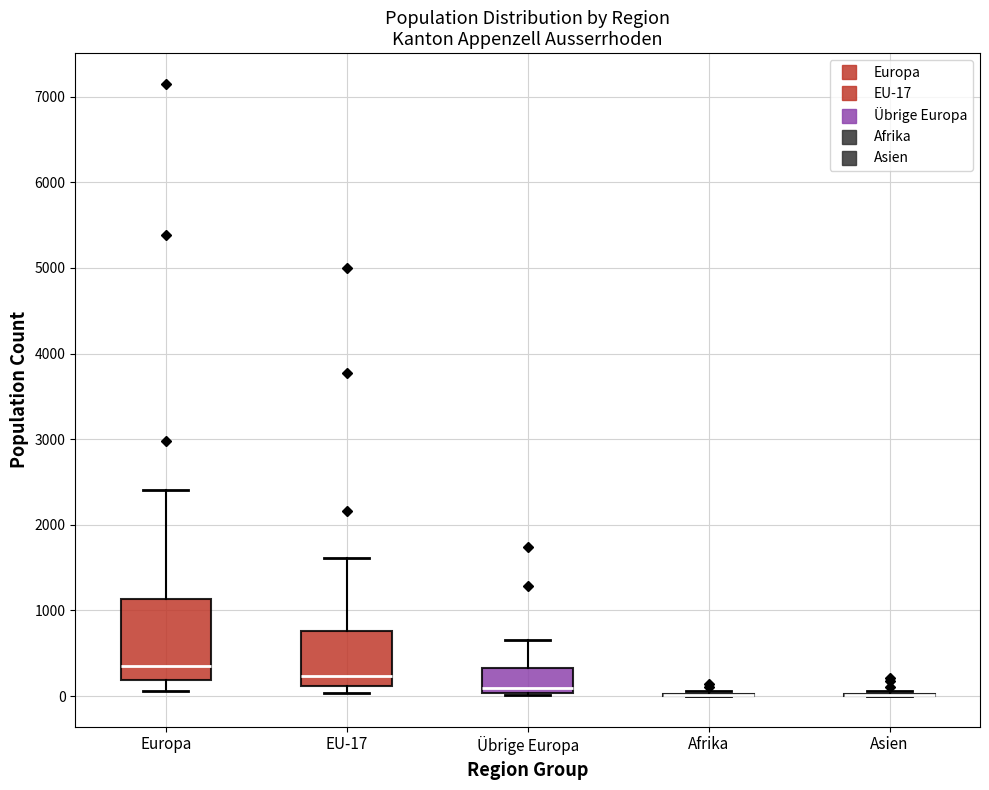

Where does the upper whisker of the box for Übrige Europa end on the y-axis? The values are not printed on the chart, so give them approximately, as read against the axis.

700